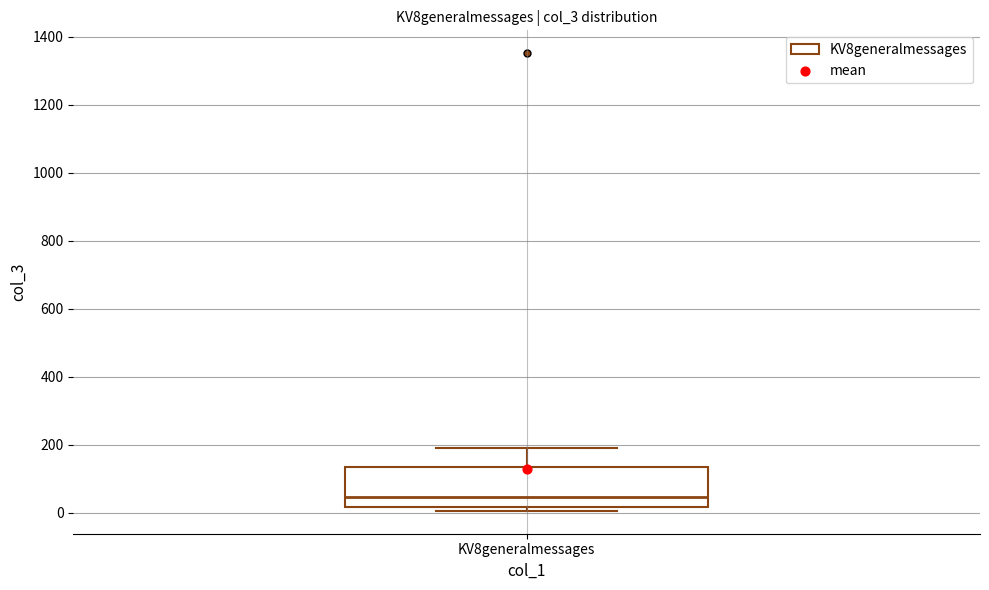

Where is the upper edge of the box for KV8generalmessages on the y-axis? The values are not printed on the chart, so give them approximately, as read against the axis.

140